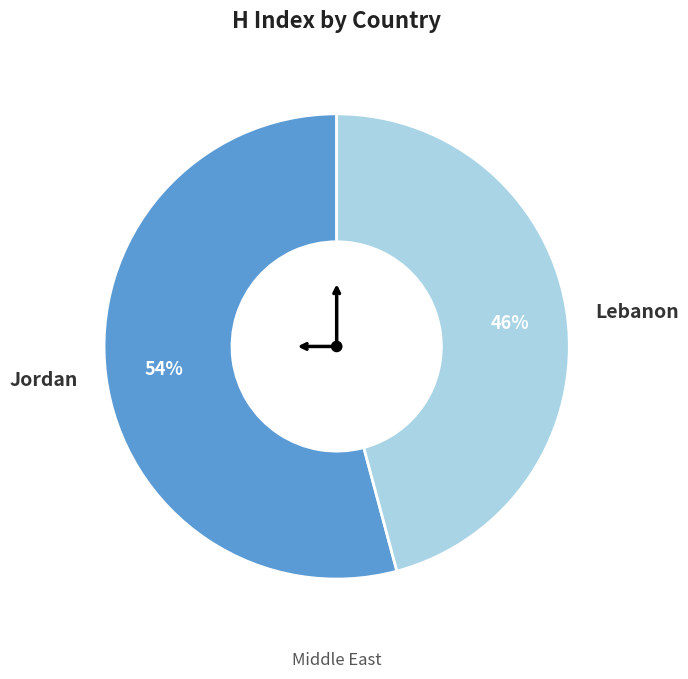

To the nearest percent, what is the average slice percentage?

50%